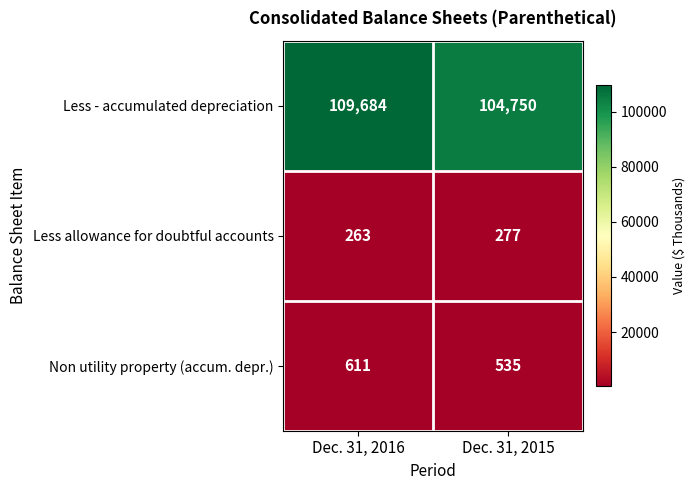

What is the smallest value displayed?

263